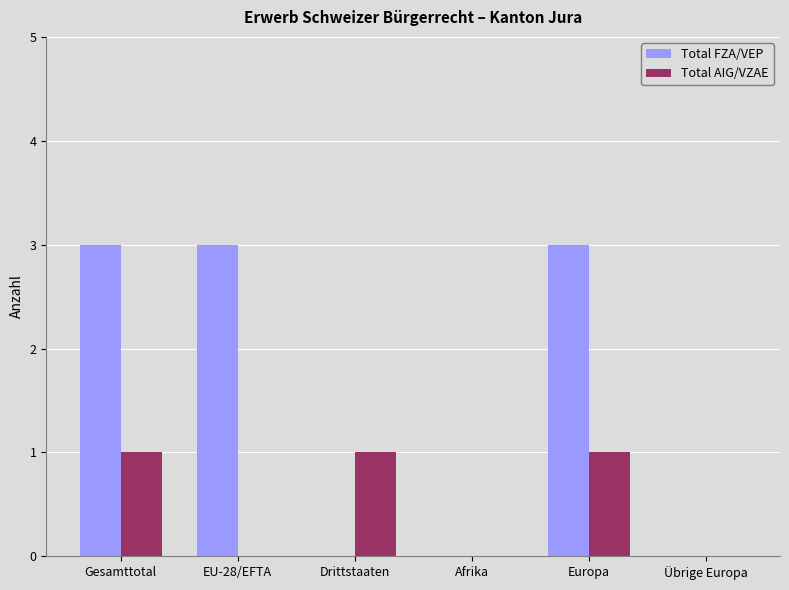

What is the total value across all series at Drittstaaten?

1